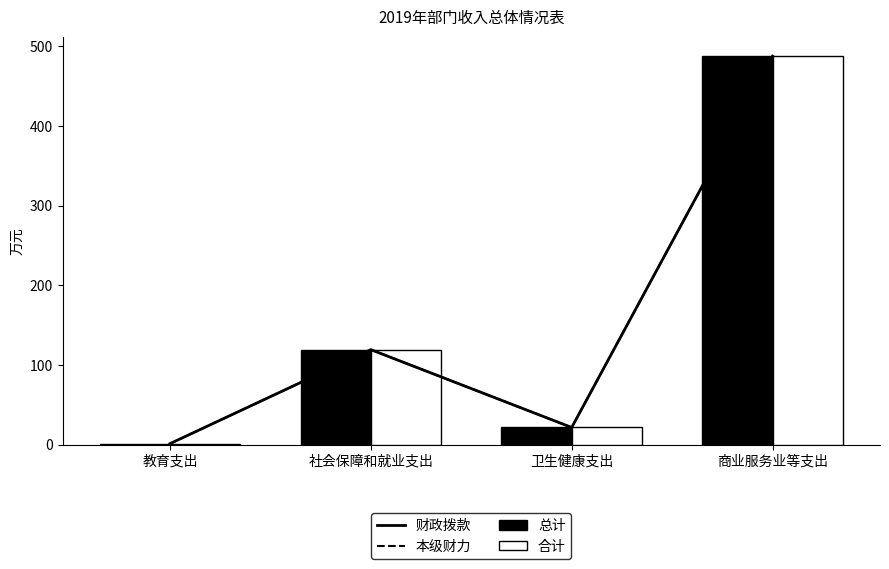

What is the sum of the 本级财力 values at 社会保障和就业支出 and 卫生健康支出?

141.0